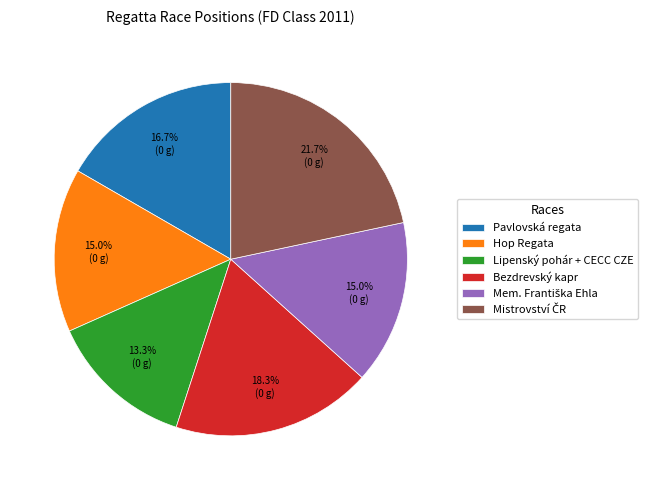

Is it true that Bezdrevský kapr is 18% of the pie?

True